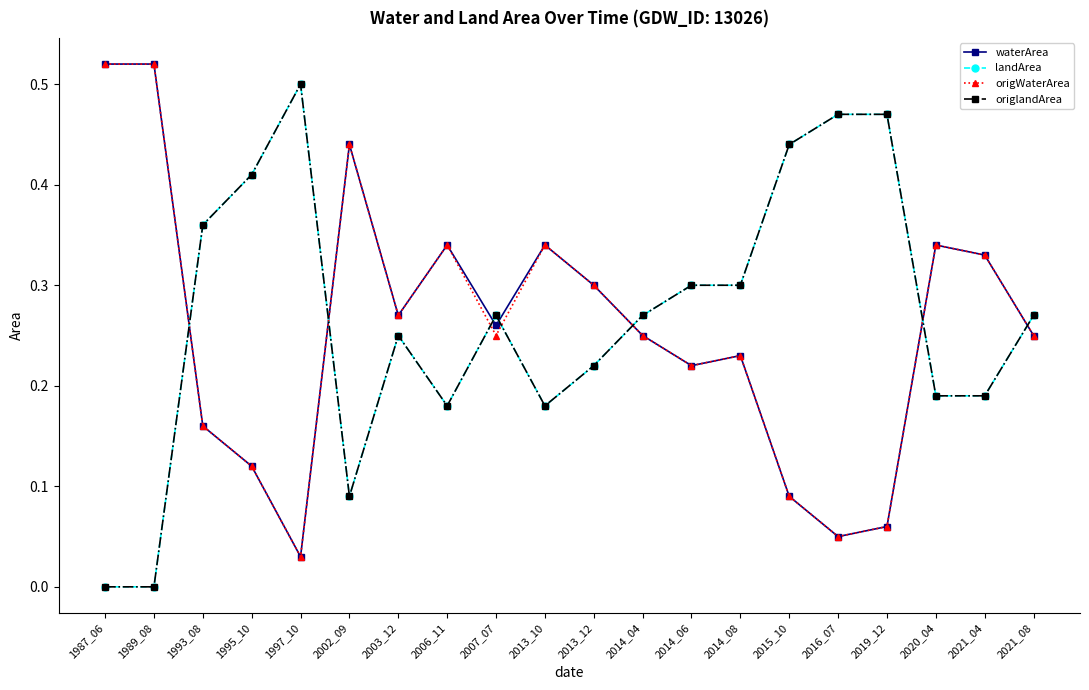

True or false: origlandArea has a value of 0.4 at 2014_08.

False